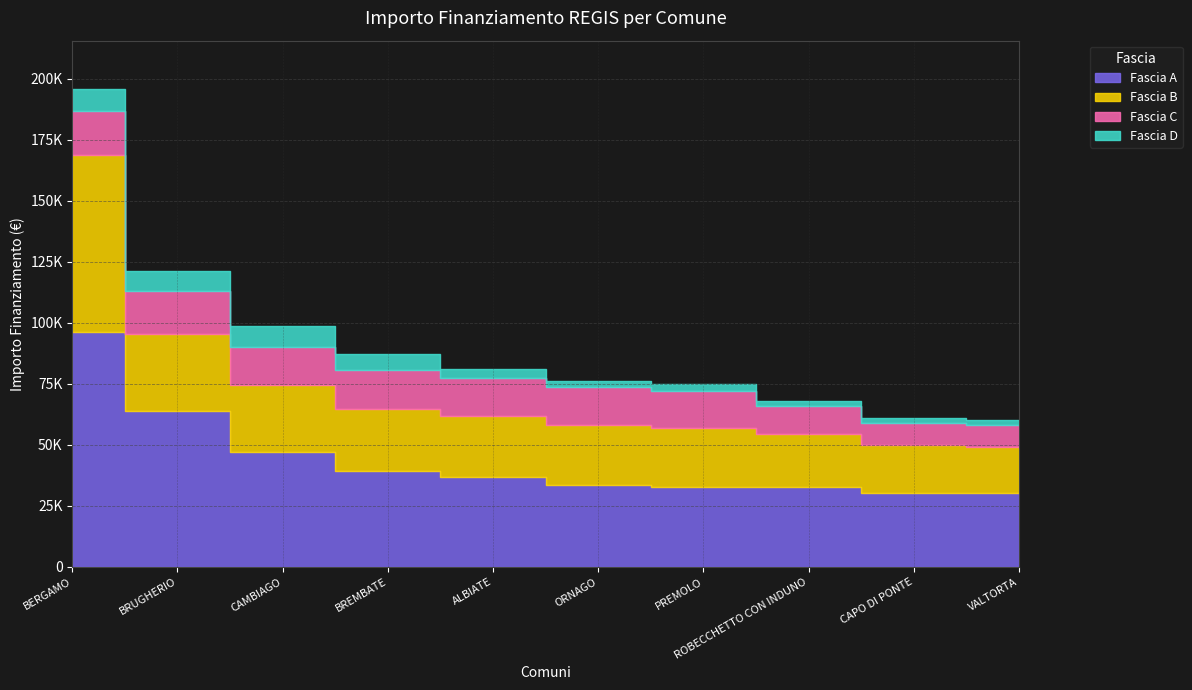

Read the Fascia A value at BRUGHERIO.

63735